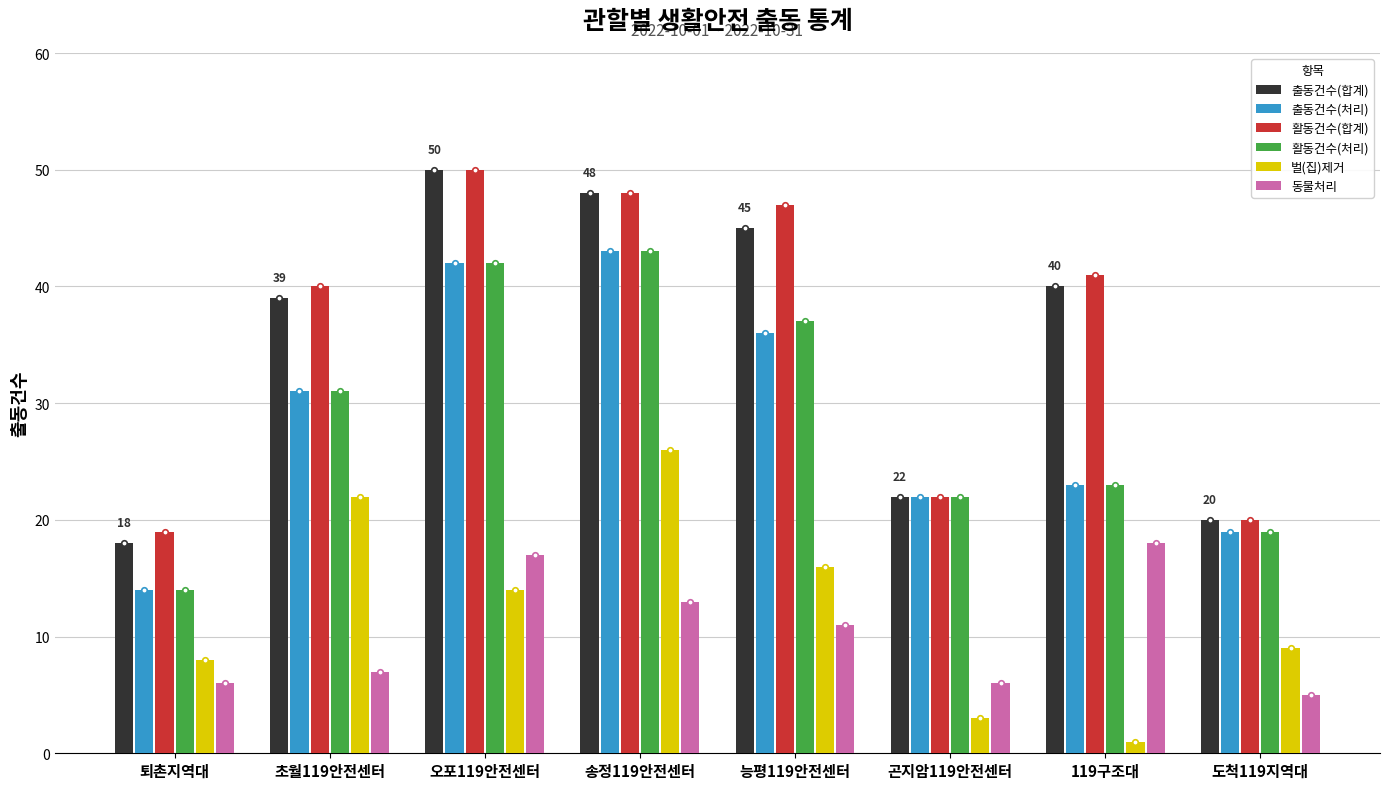

At how many categories does at least one series exceed 13?

8